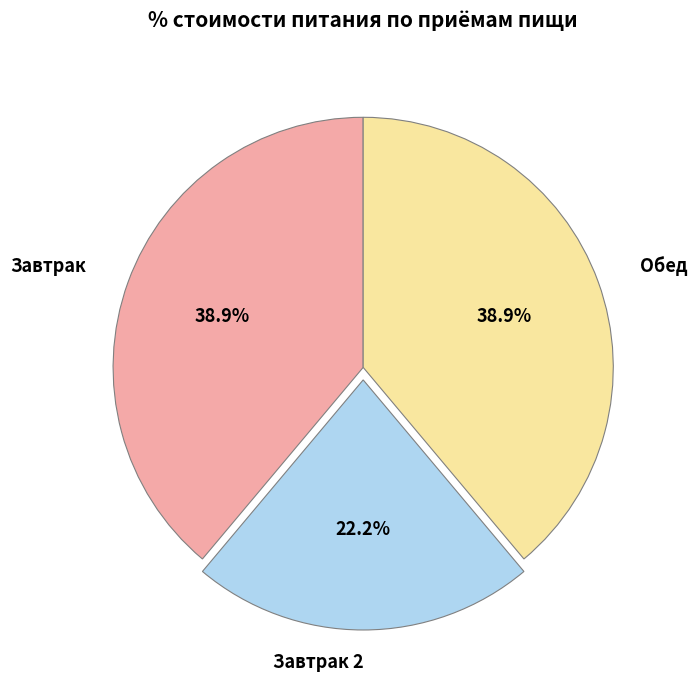

Count the number of slices in the pie.

3